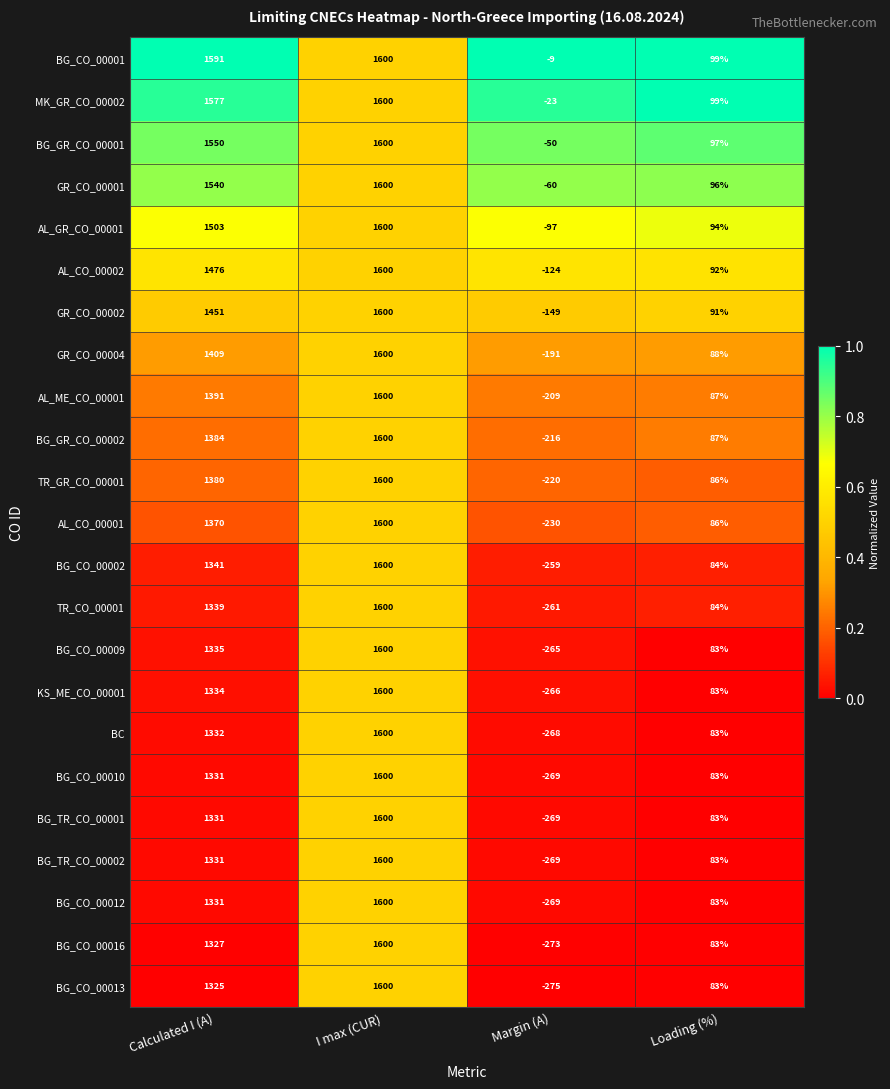

How many negative values does the BG_CO_00001 series have?

1